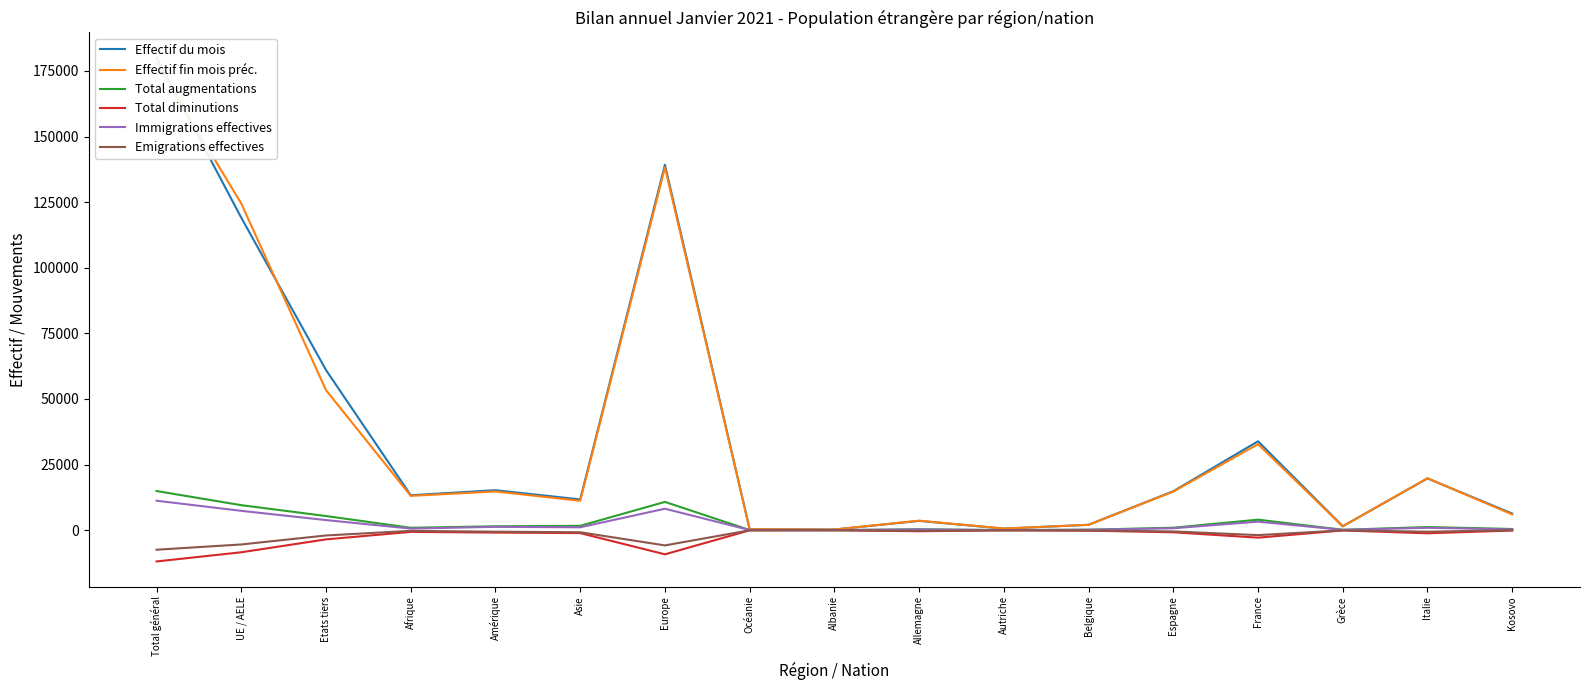

At which category is the sum across all series the highest?

Total général